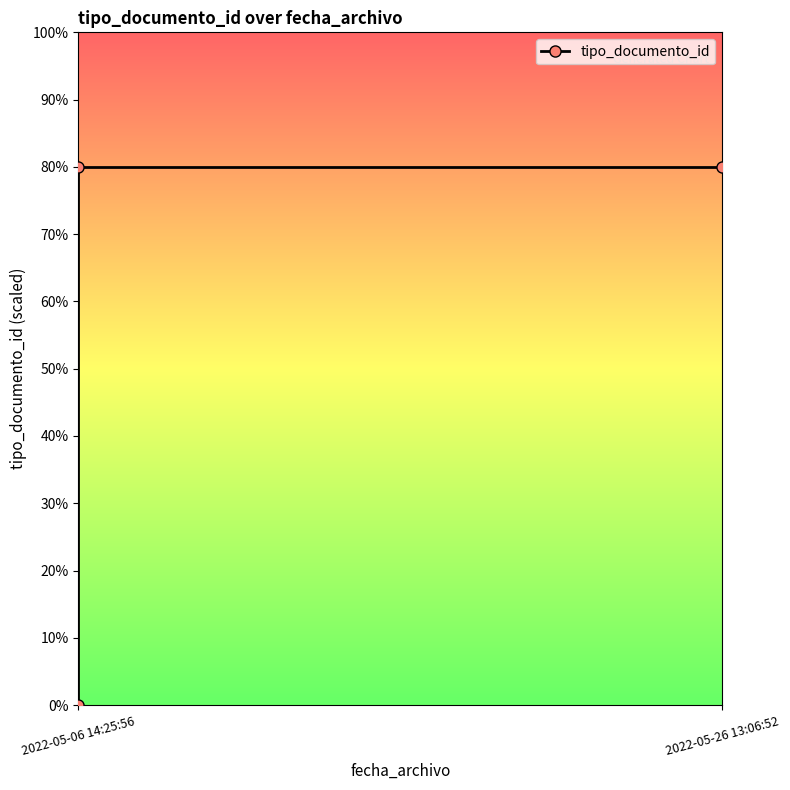

What is the change in value from 2022-05-06 14:25:56 to 2022-05-26 13:06:52?

+80